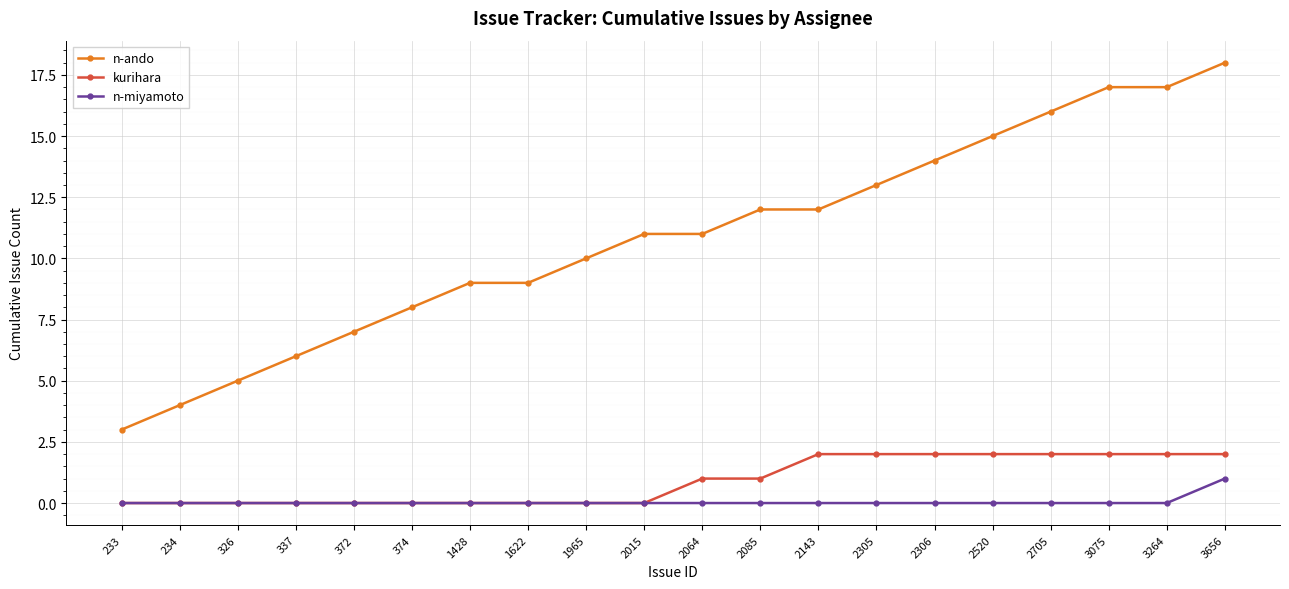

What is the spread (max minus min) of values at 3264?

17